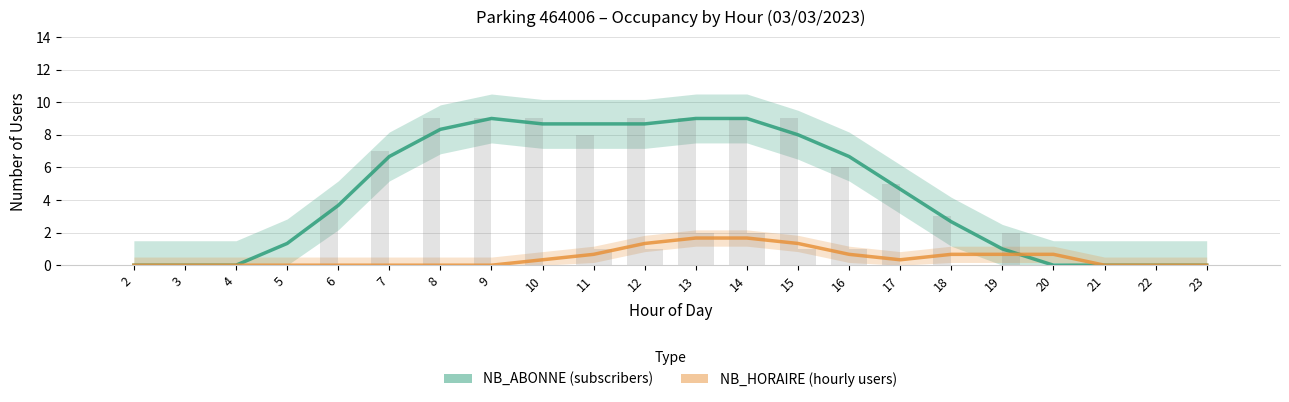

How many series are shown in this chart?

2